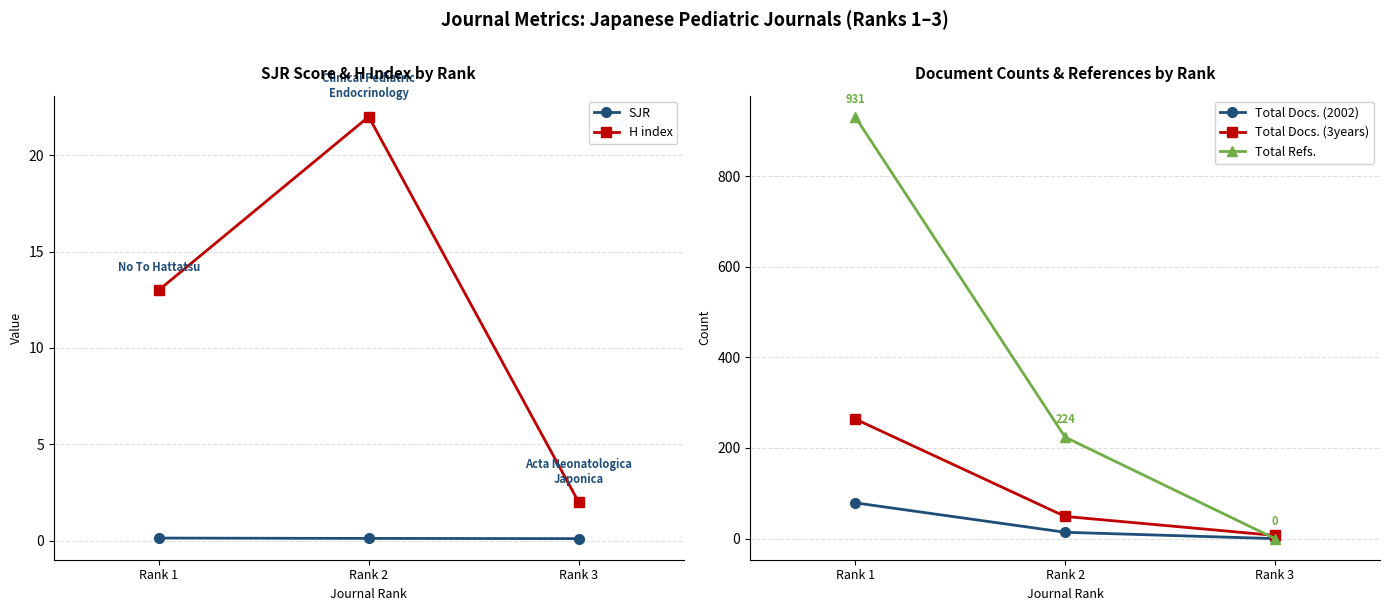

Which category has the lowest value in the SJR series?

Rank 3